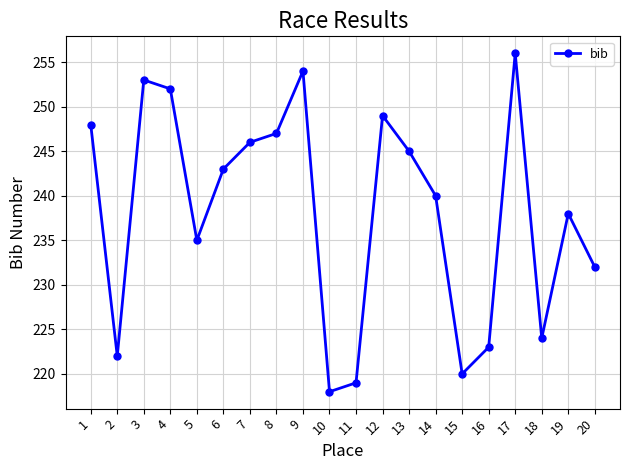

What is the difference between the maximum and second lowest values?

37